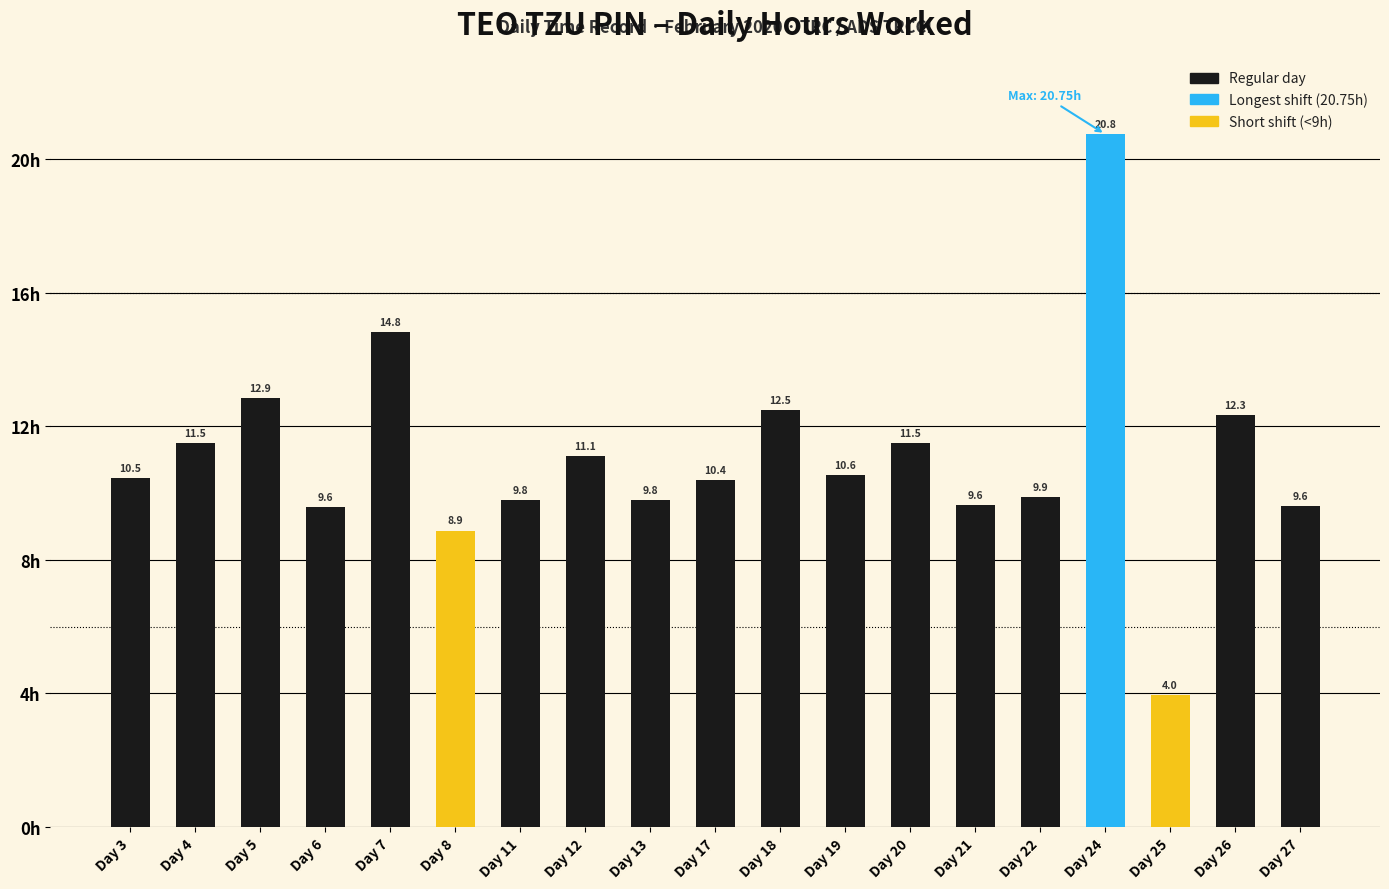

How many bars are there in total?

19